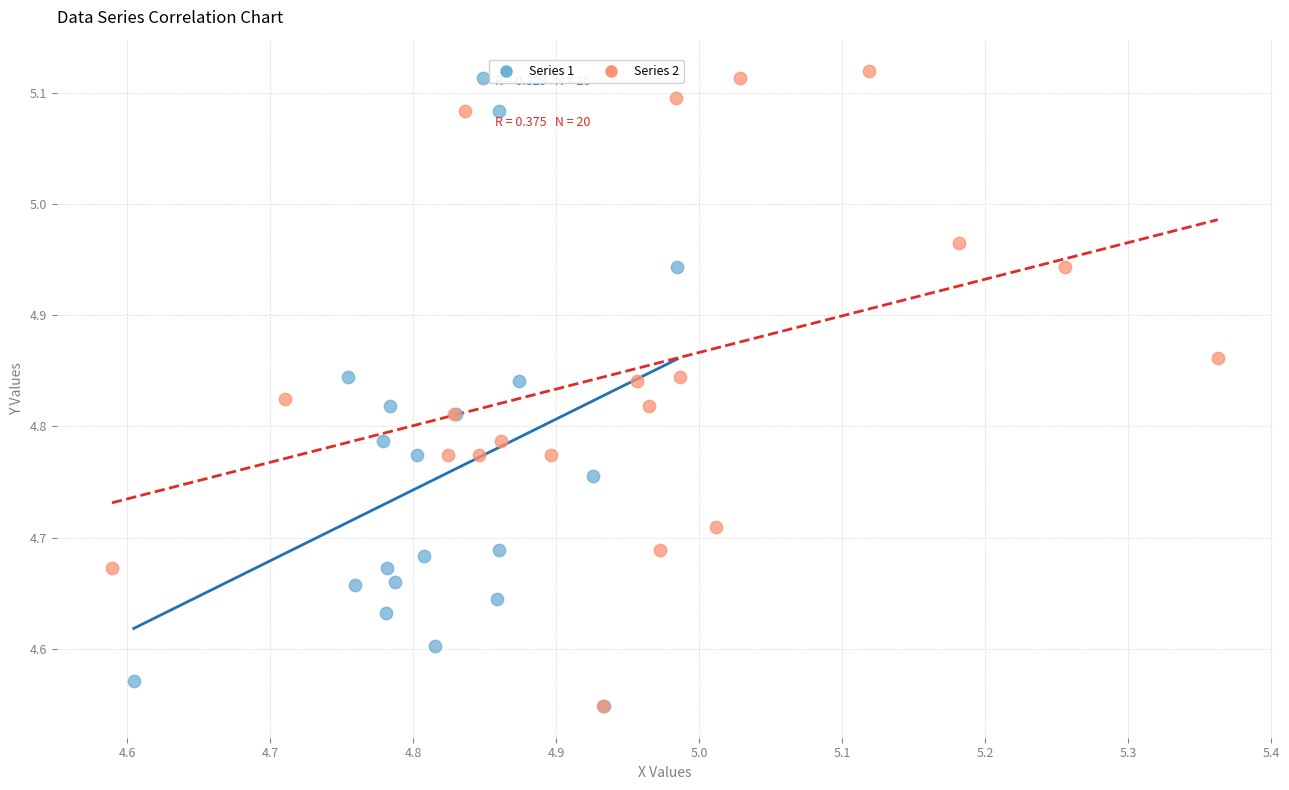

What are all the series names shown in the legend?

Series 1, Series 2